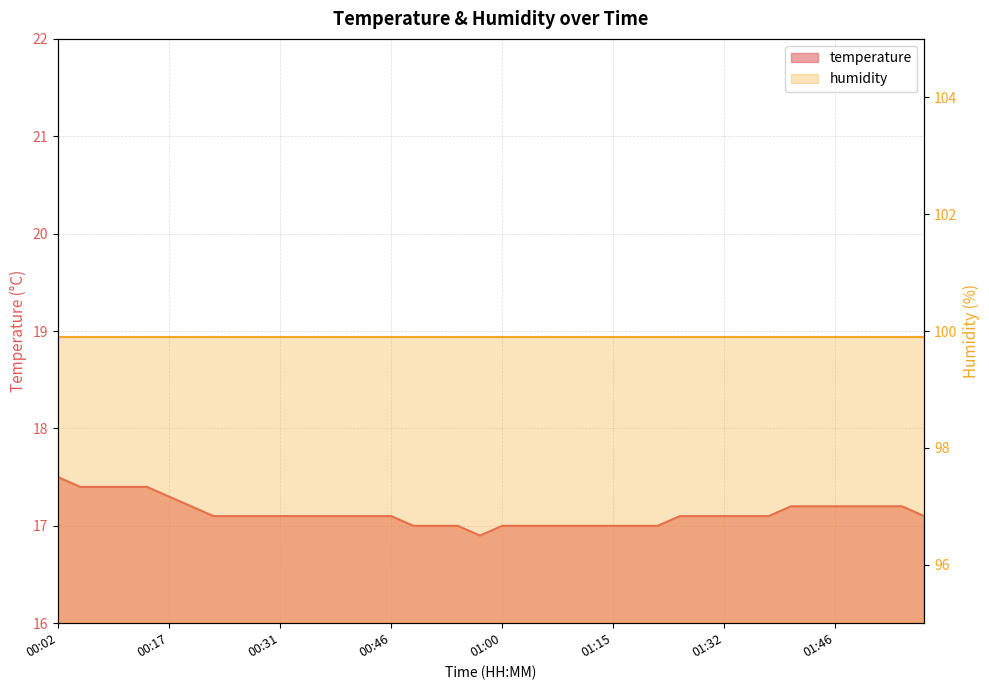

Which label corresponds to the smallest value in the chart?

00:57